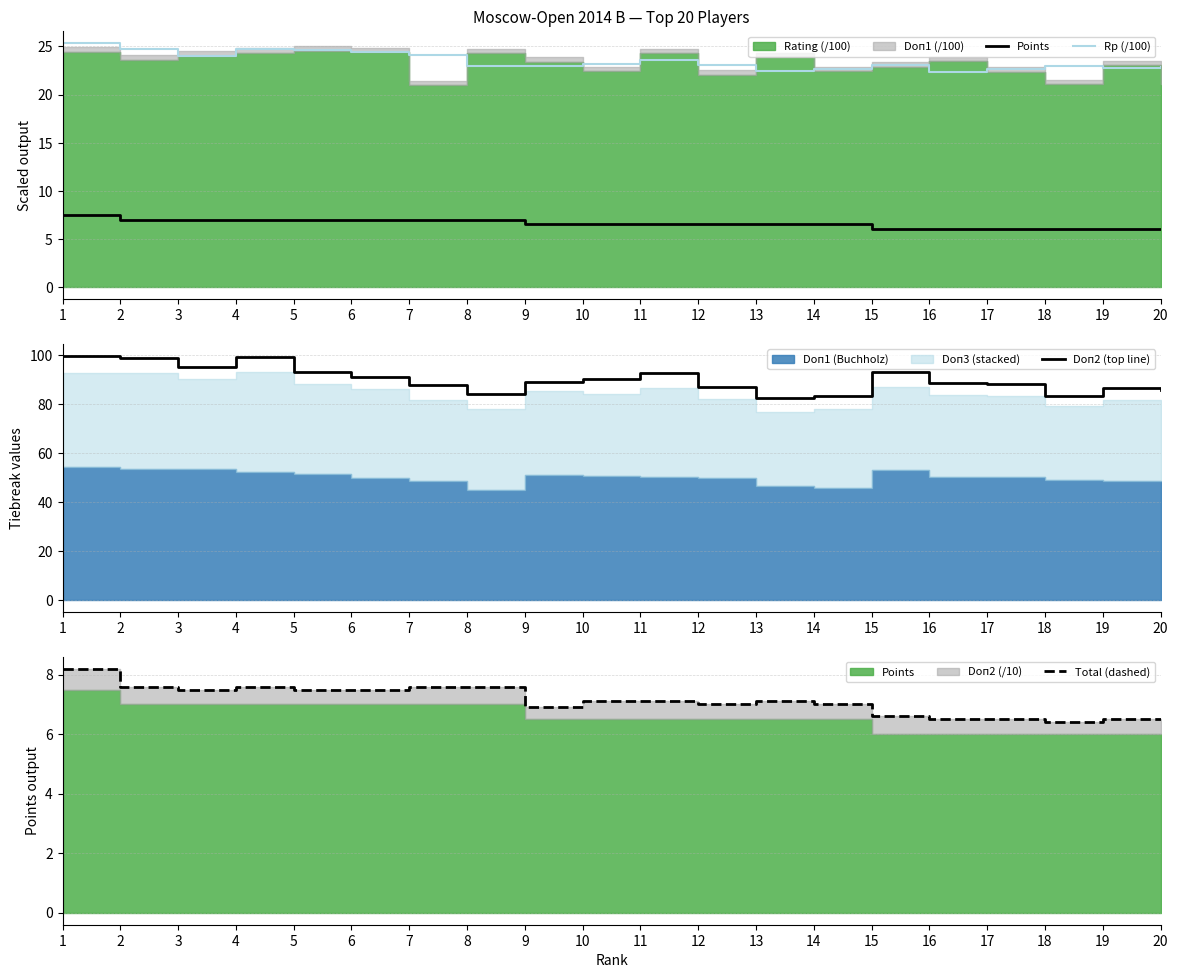

What is the maximum value for Doп2 (top line)?

99.5